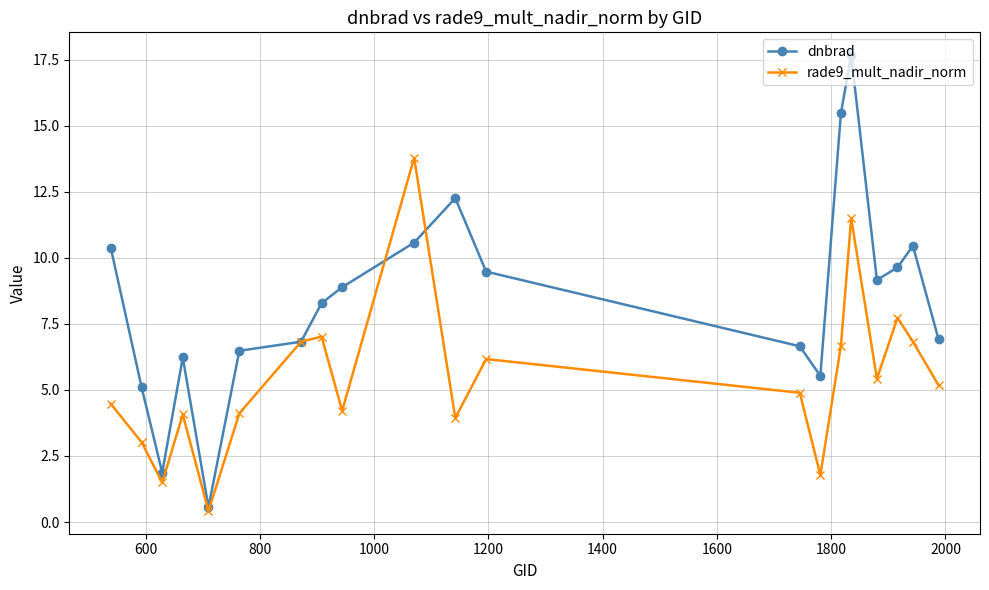

Which series has the widest spread of values?

dnbrad